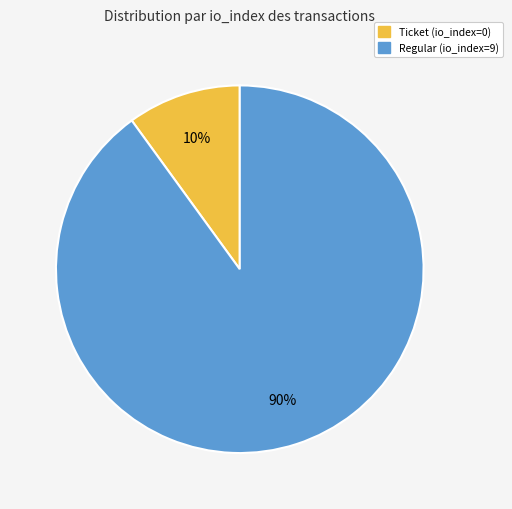

To the nearest percent, what is the difference between the largest and smallest slice percentages?

80%